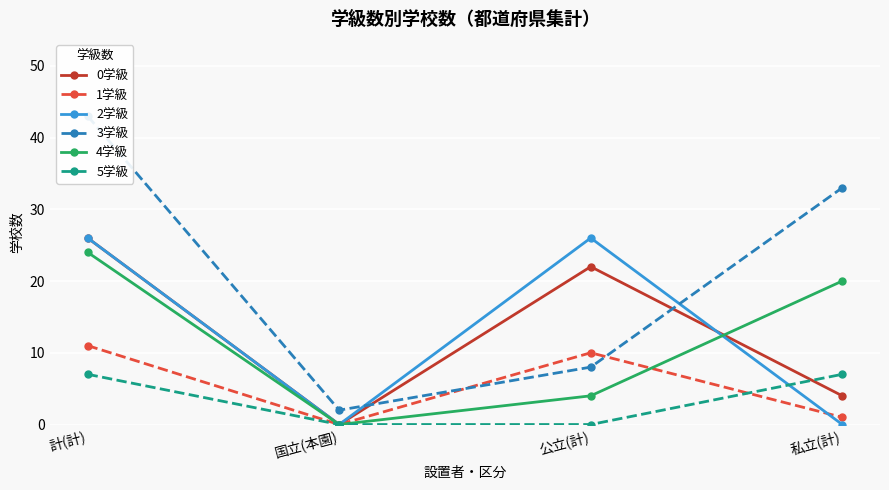

The value of 2学級 at 私立(計) is 16. True or false?

False